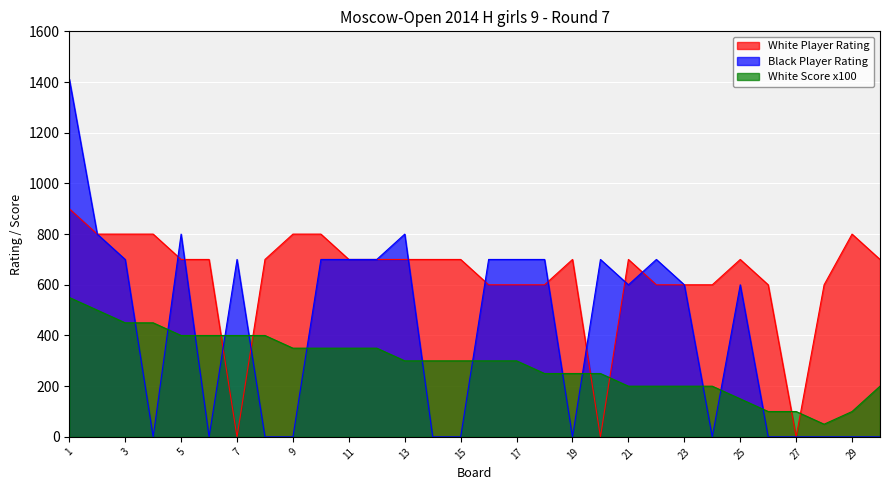

Rank the series at 8 from highest to lowest value.

White Player, White Score, Black Player